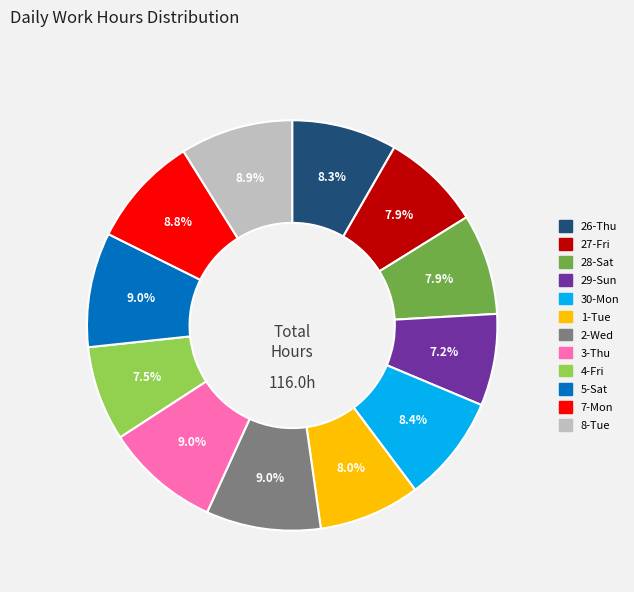

How many slices are in this pie chart?

12